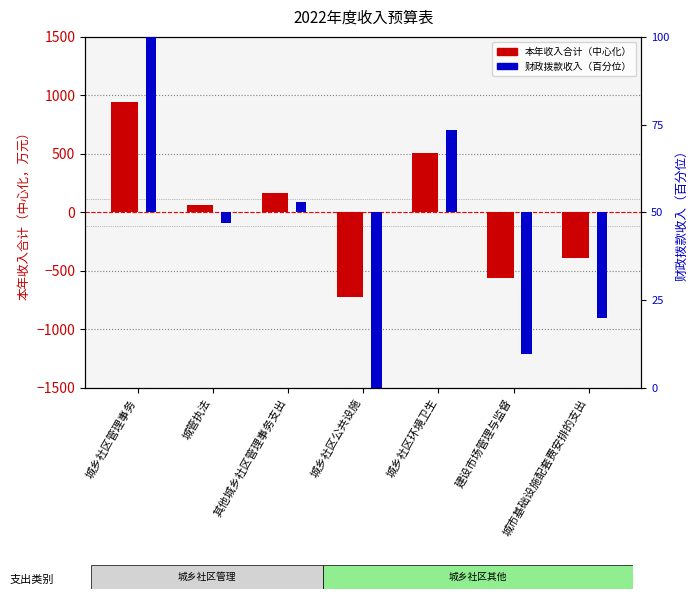

Does the chart contain any negative values?

Yes